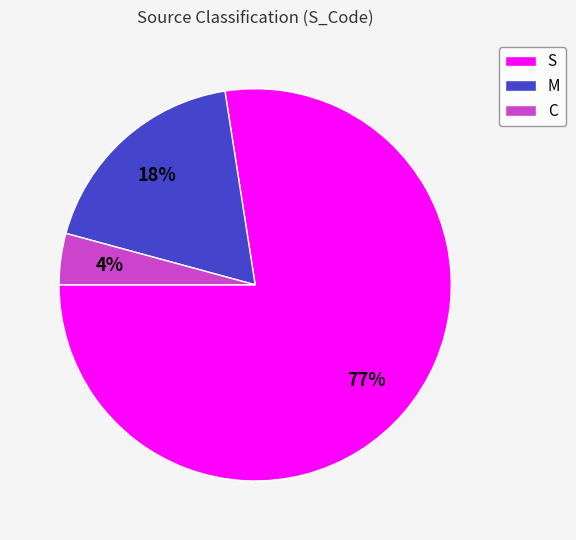

Combined, do S and M account for over 50%?

Yes